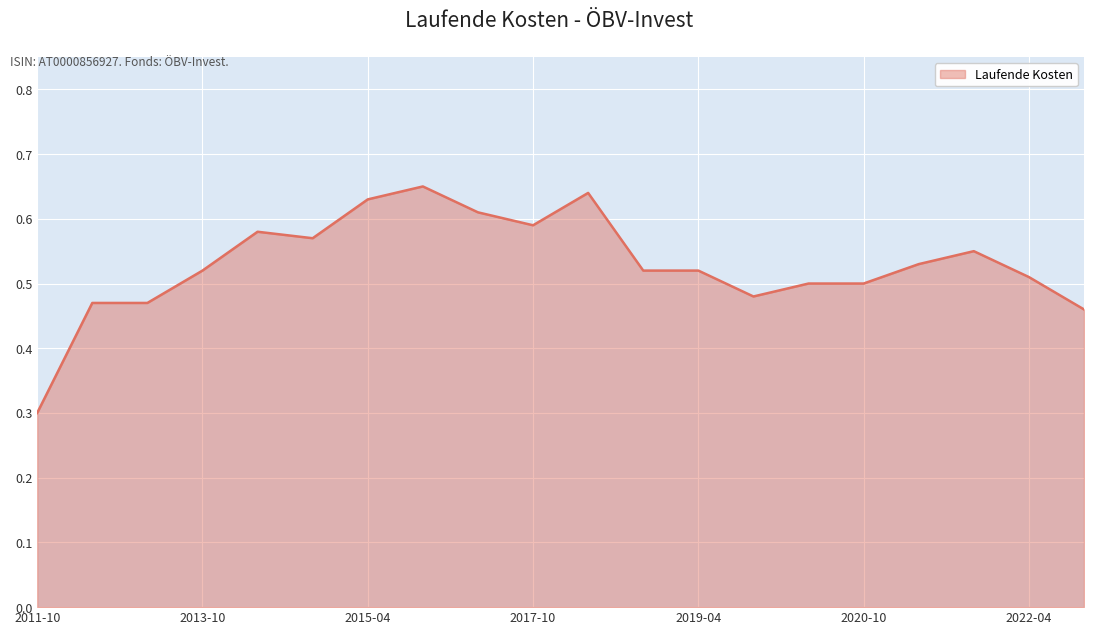

What is the minimum value shown in the chart?

0.3